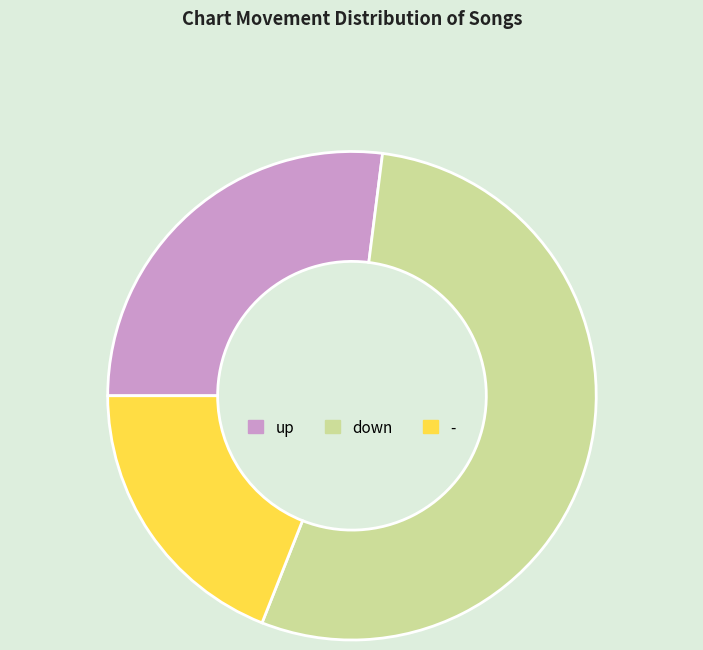

What is the ratio of the value at - to the value at up?

0.7